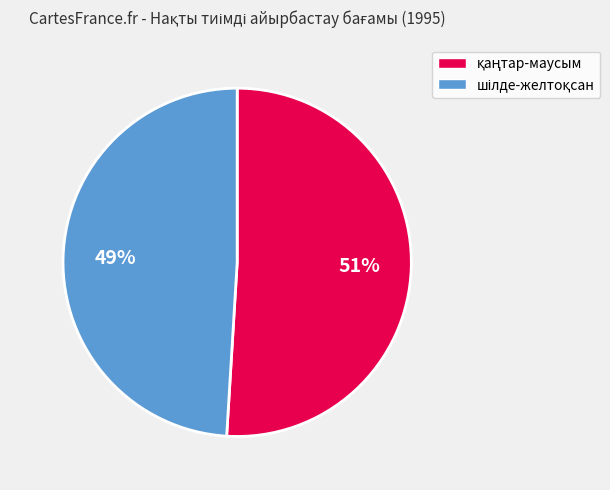

To the nearest percent, what is the difference between the largest and smallest slice percentages?

2%